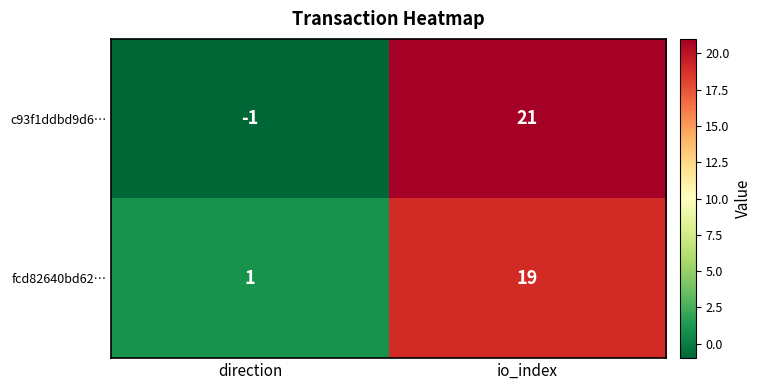

Between direction and io_index, which series saw the biggest shift?

c93f1ddbd9d6…